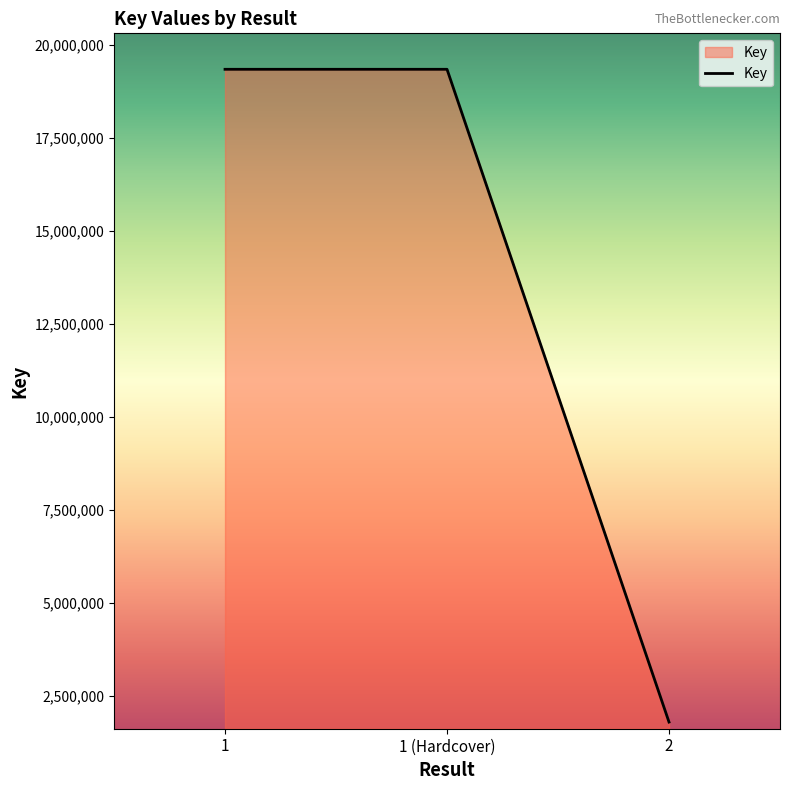

Is it true that the value at 1 is 34602507?

False